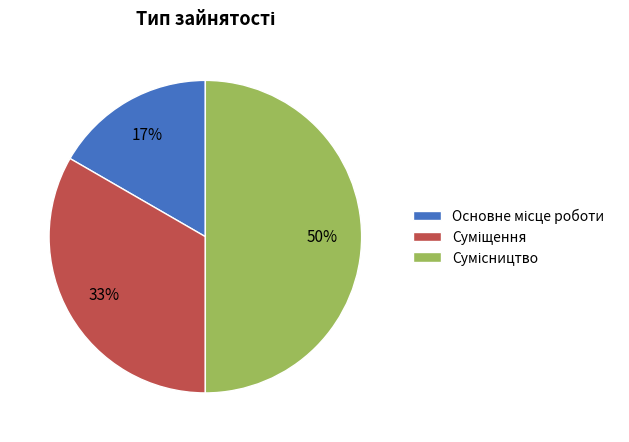

Which category has the smallest portion of the pie?

Основне місце роботи